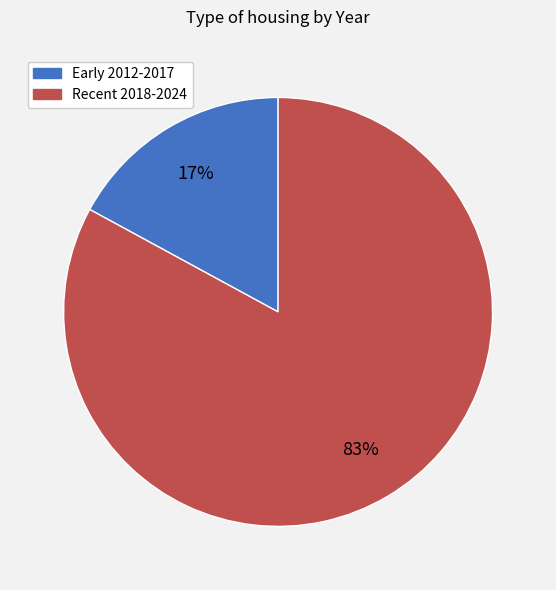

What is the largest slice in the pie chart?

Recent 2018-2024